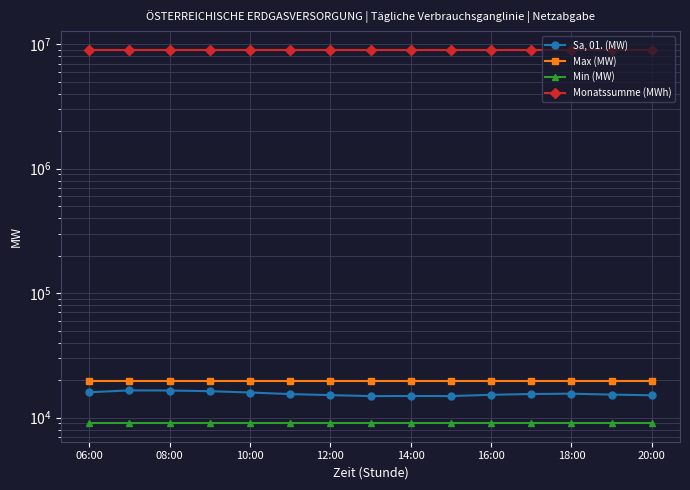

Which series has the widest spread of values?

Sa, 01. (MW)